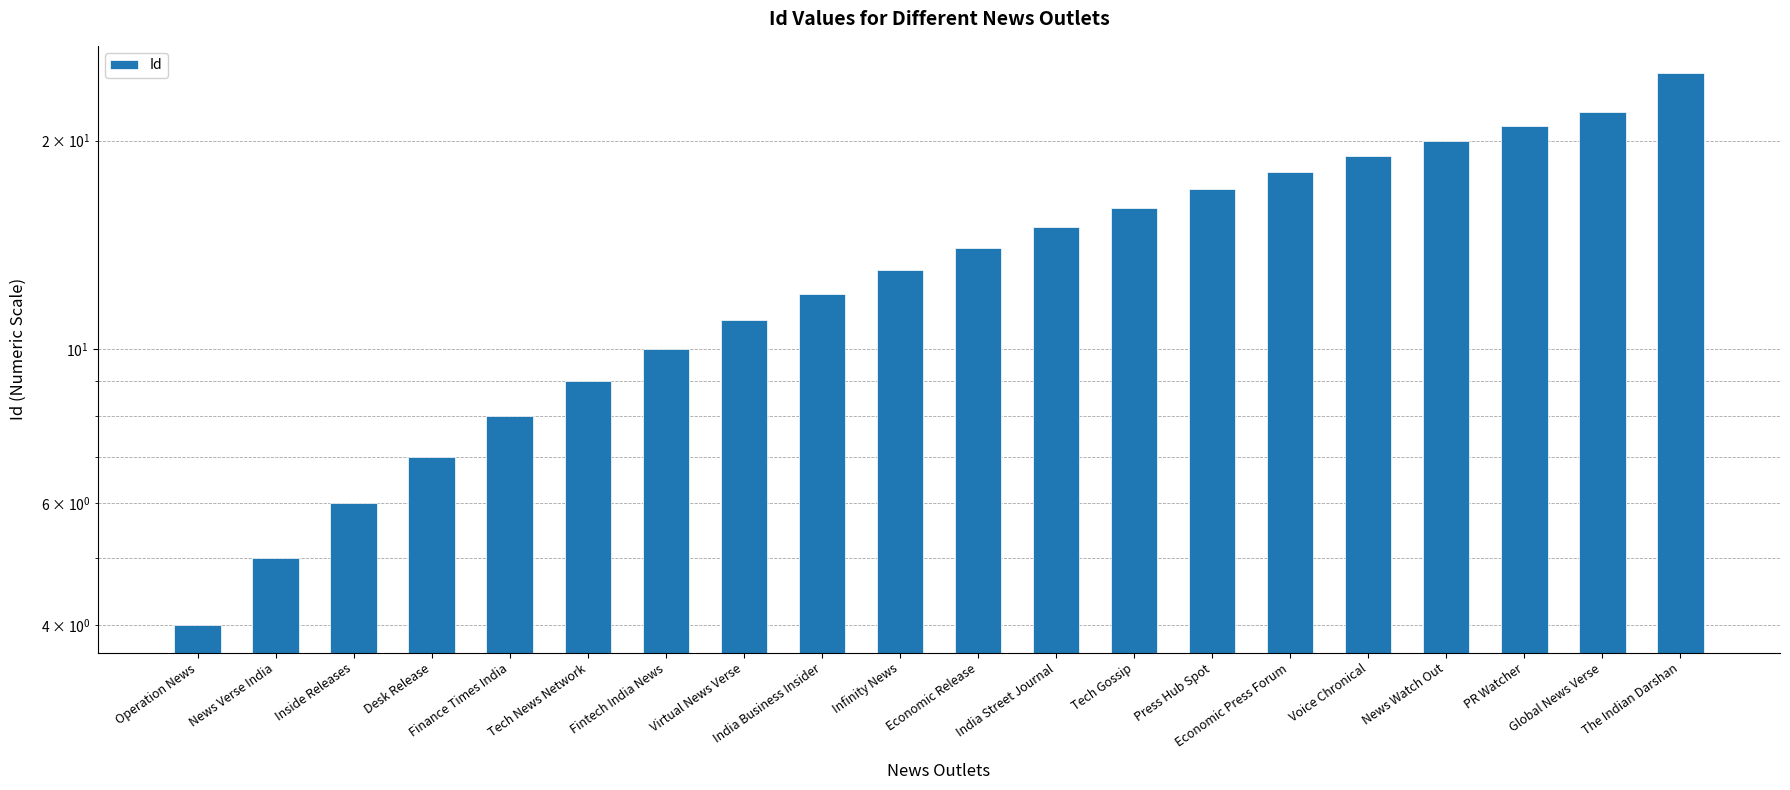

List the labels in order of value, smallest first.

Operation News, News Verse India, Inside Releases, Desk Release, Finance Times India, Tech News Network, Fintech India News, Virtual News Verse, India Business Insider, Infinity News, Economic Release, India Street Journal, Tech Gossip, Press Hub Spot, Economic Press Forum, Voice Chronical, News Watch Out, PR Watcher, Global News Verse, The Indian Darshan